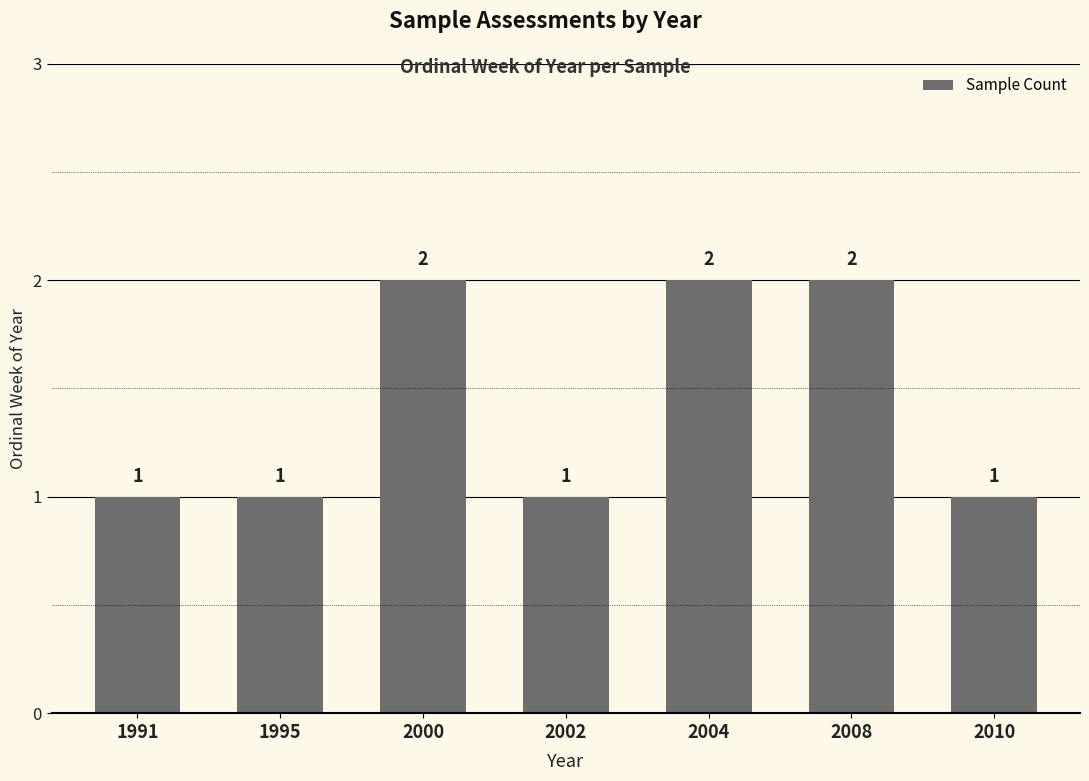

How many values are between 1 and 2?

7